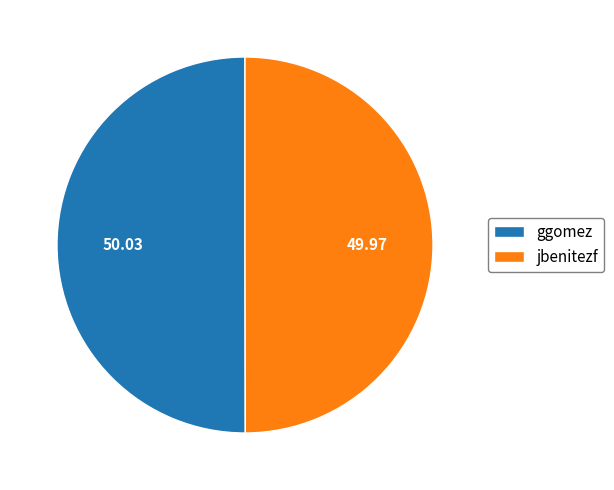

What is the ratio of the value at jbenitezf to the value at ggomez?

1.0